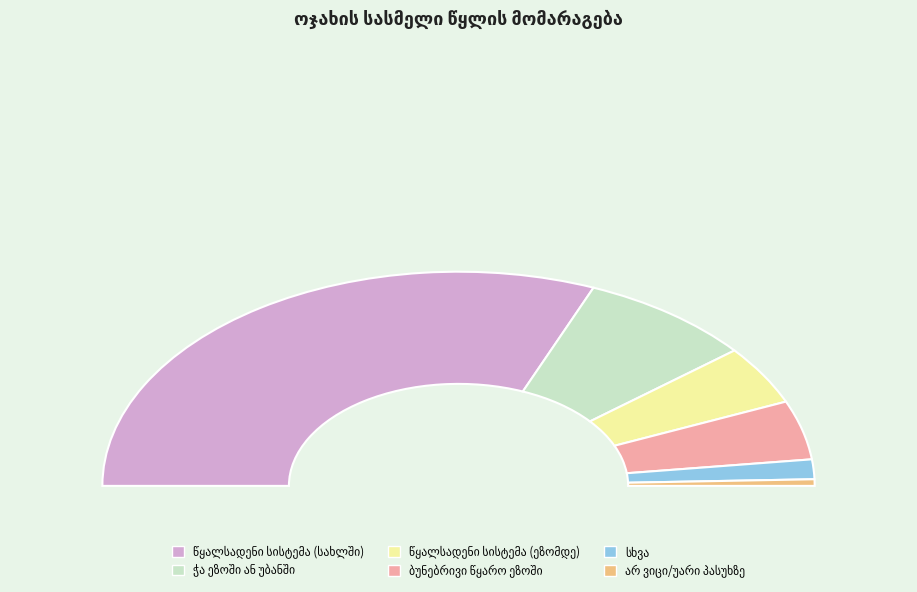

Combined, what portion of the pie is წყალსადენი სისტემა (სახლში) and სხვა?

65.3%